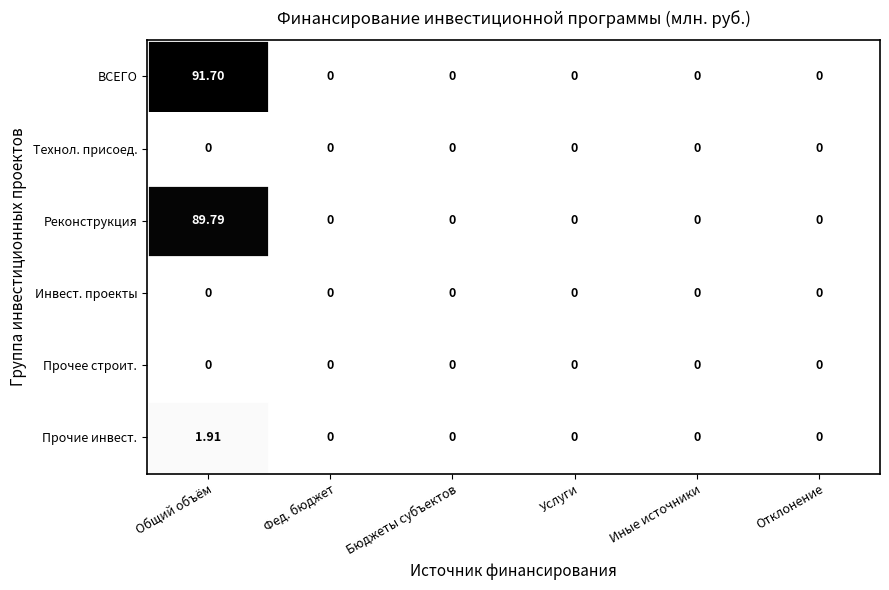

Which series changed the most between Общий объём and Иные источники?

ВСЕГО